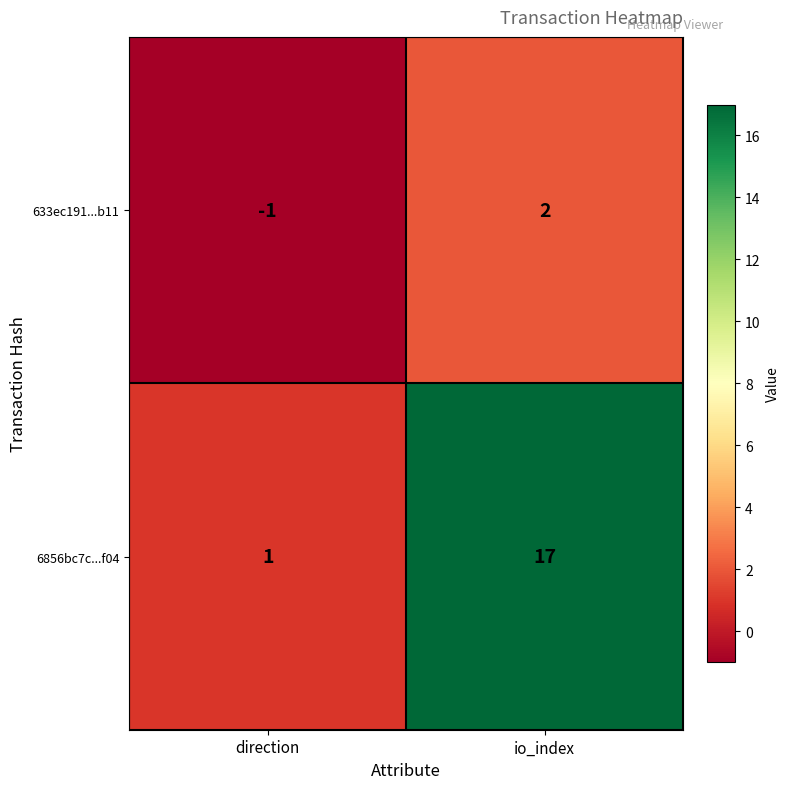

What is the difference between the maximum and minimum values in the 6856bc7c...f04 series?

16